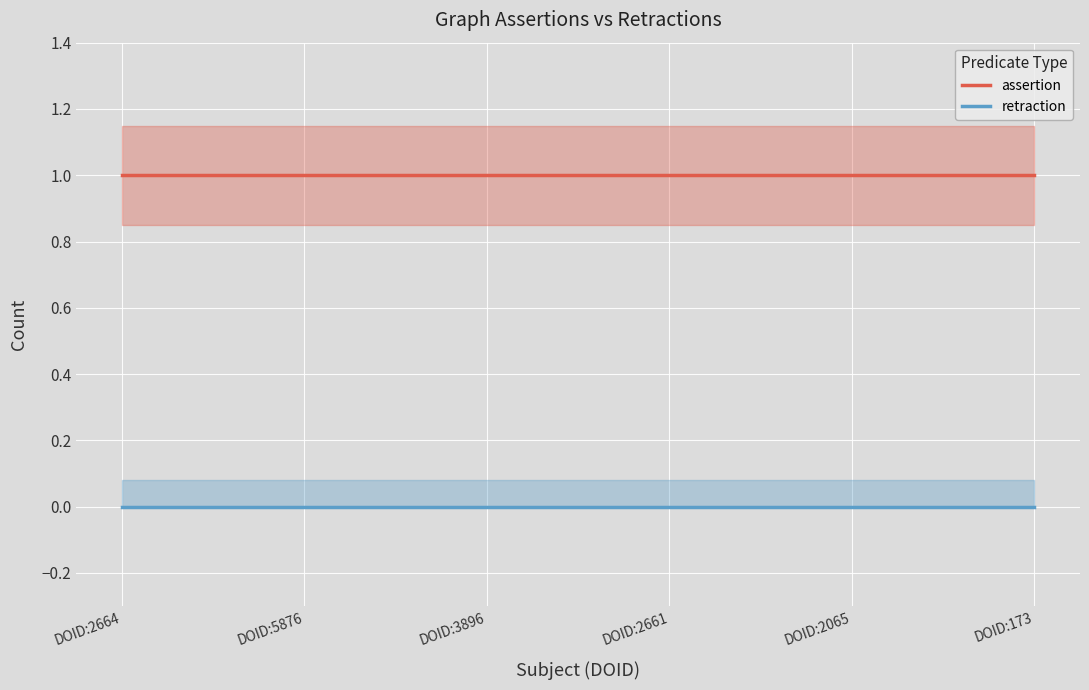

What are all the series names shown in the legend?

assertion, retraction